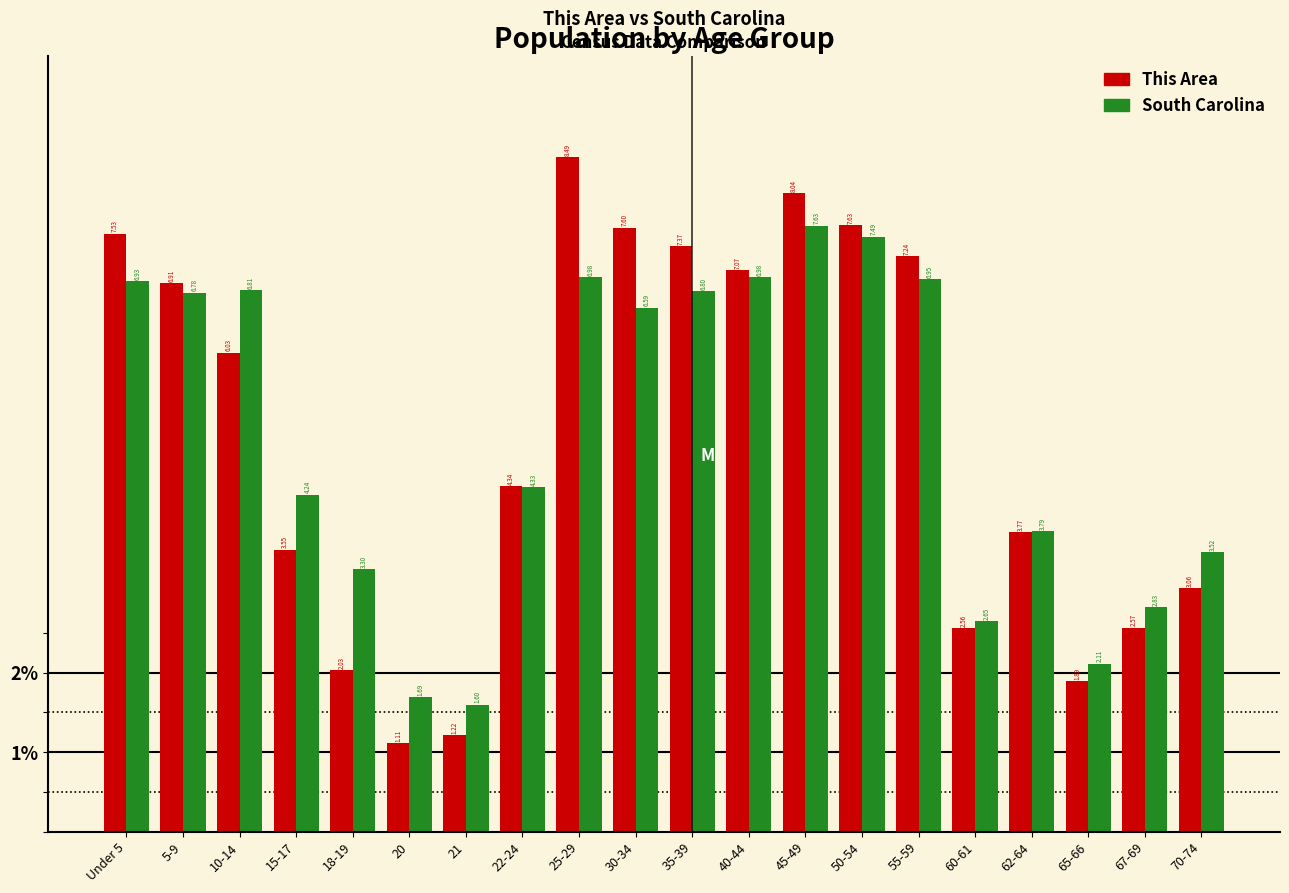

At how many categories does at least one series exceed 6?

10